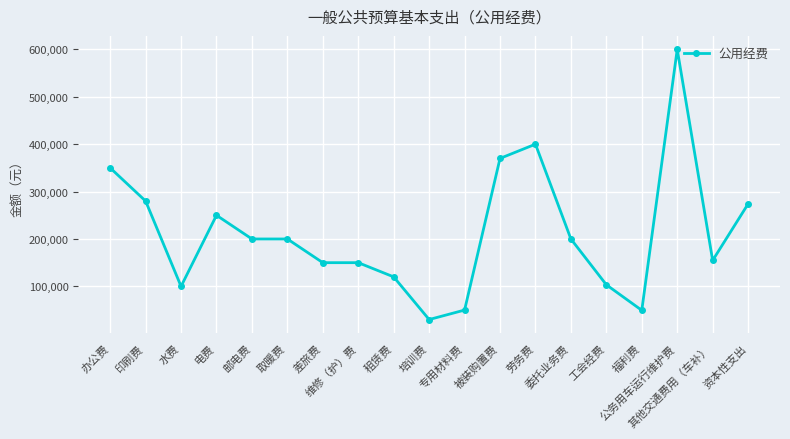

What is the change in value from 印刷费 to 其他交通费用（车补）?

-125200.0